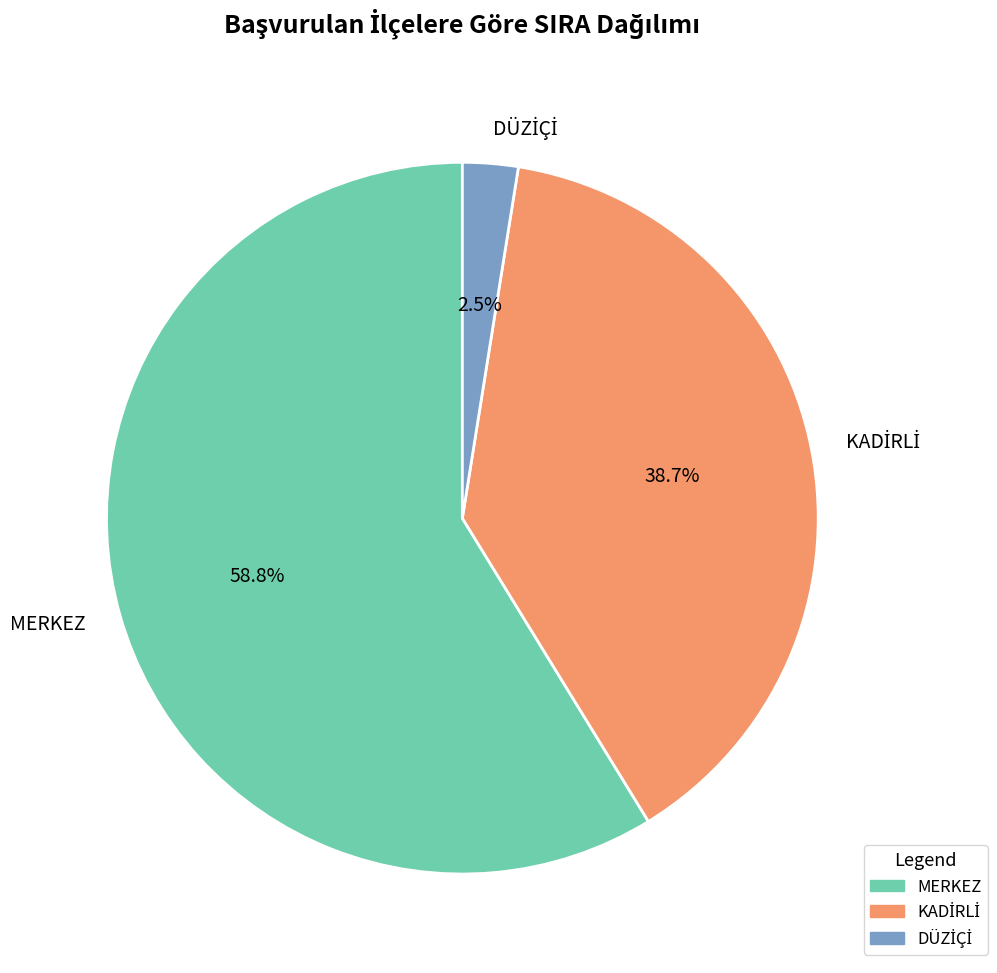

How much of the chart is everything except MERKEZ?

41.2%